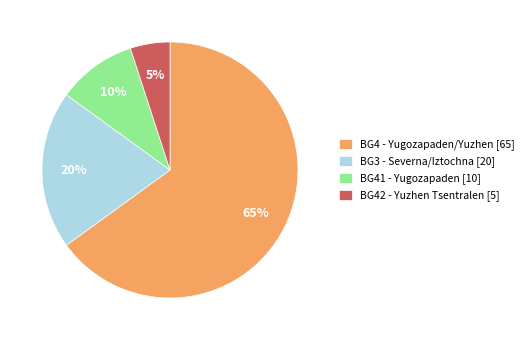

To the nearest percent, what percentage of the pie is BG3 - Severna/Iztochna [20]?

20%